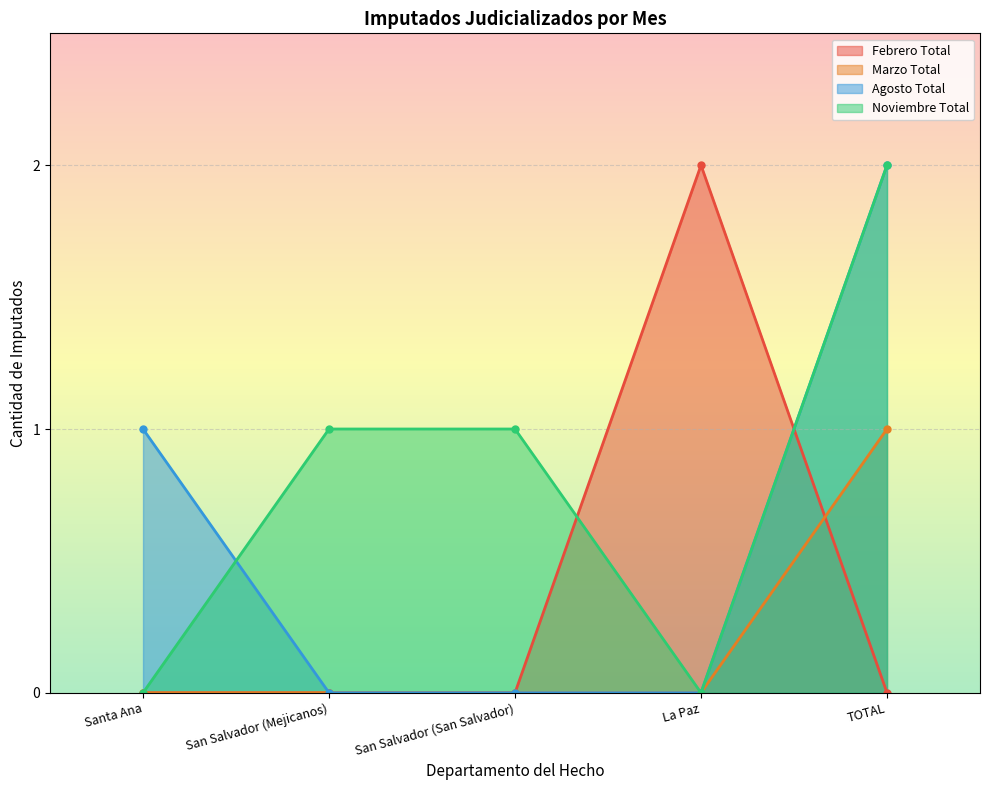

Which series has the largest range (max minus min)?

Febrero Total